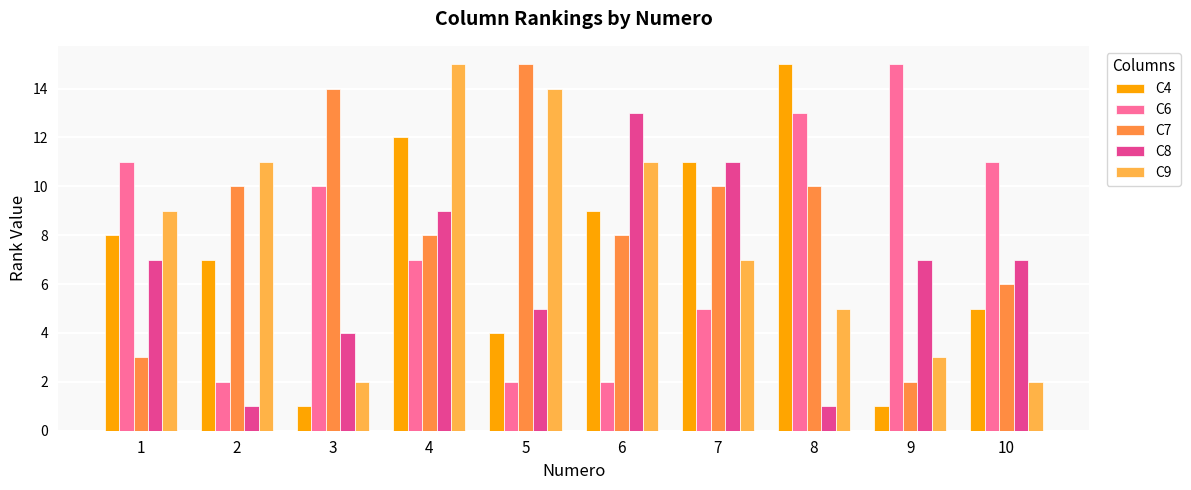

What is the value of the C6 bar at the 1st from the left?

11